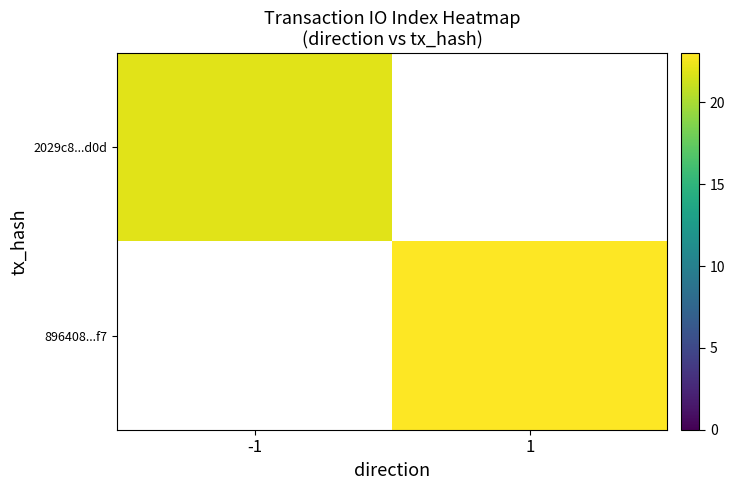

What is the smallest value displayed?

22.0